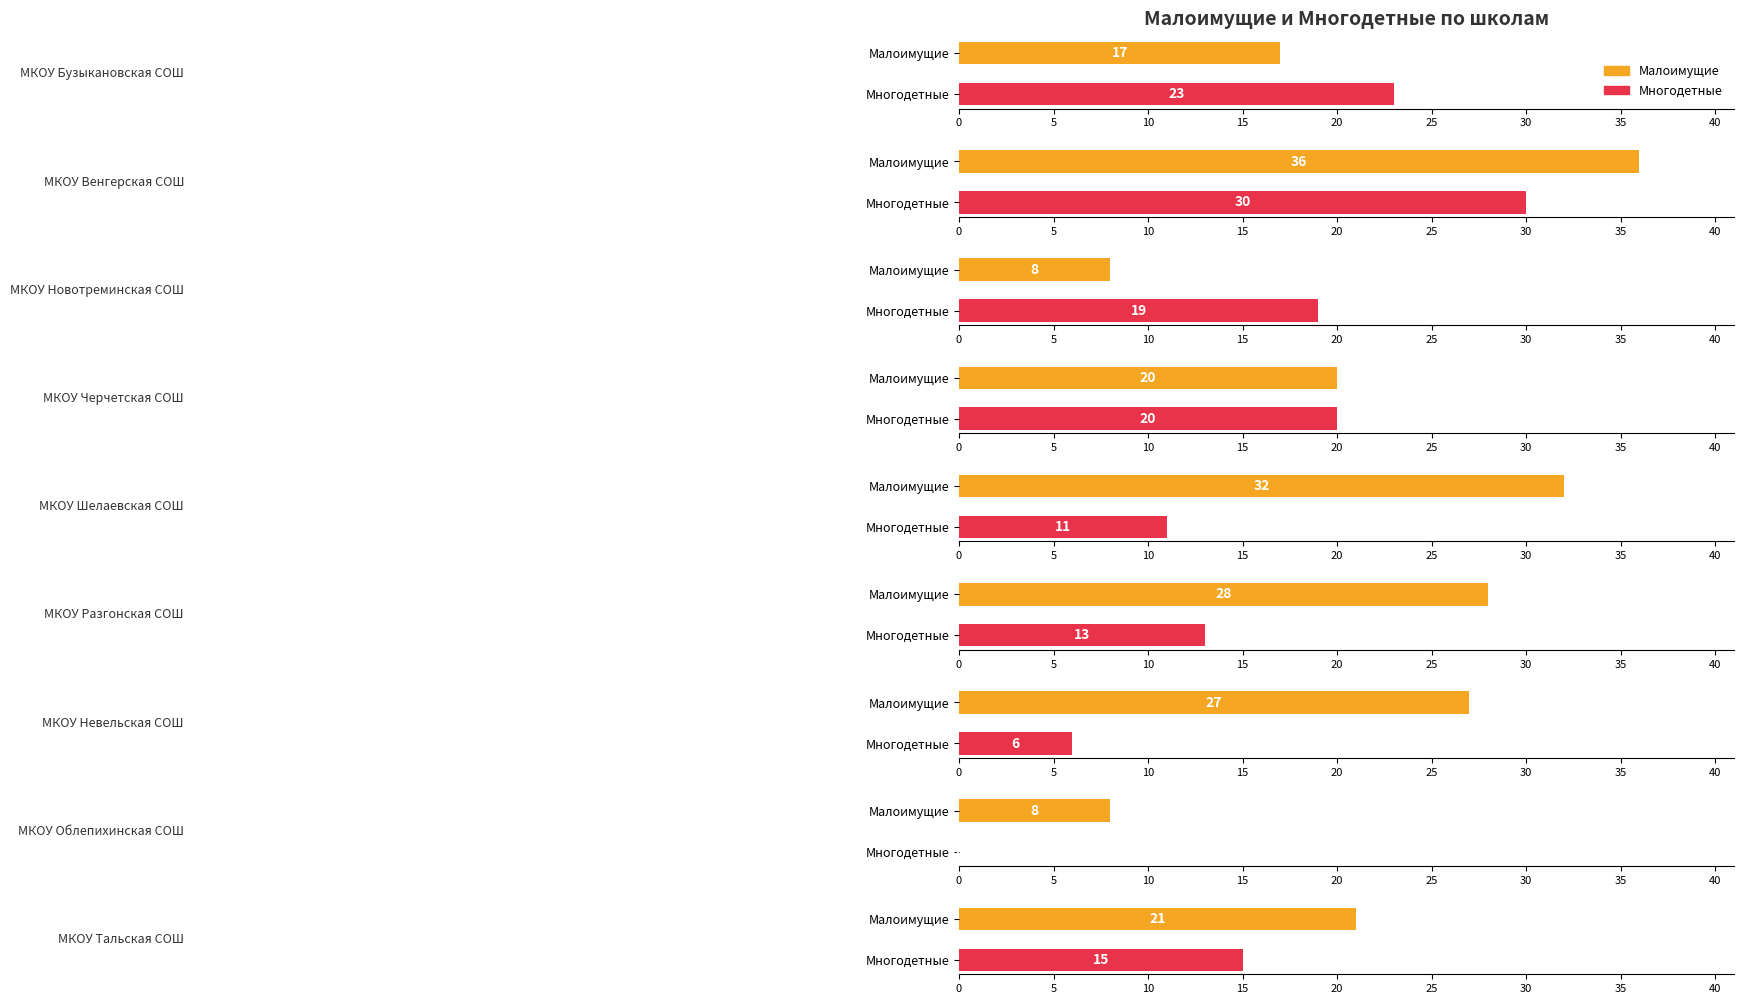

Reading left to right, extract all data points from this chart.

Малоимущие: 17	36	8	20	32	28	27	8	21
Многодетные: 23	30	19	20	11	13	6	0	15